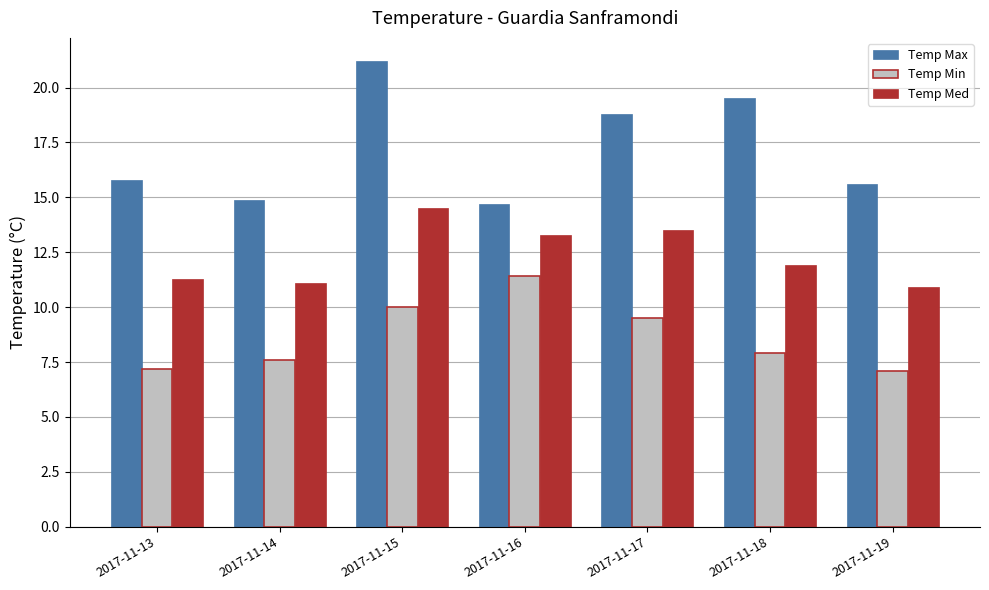

Count the number of data series in this chart.

3